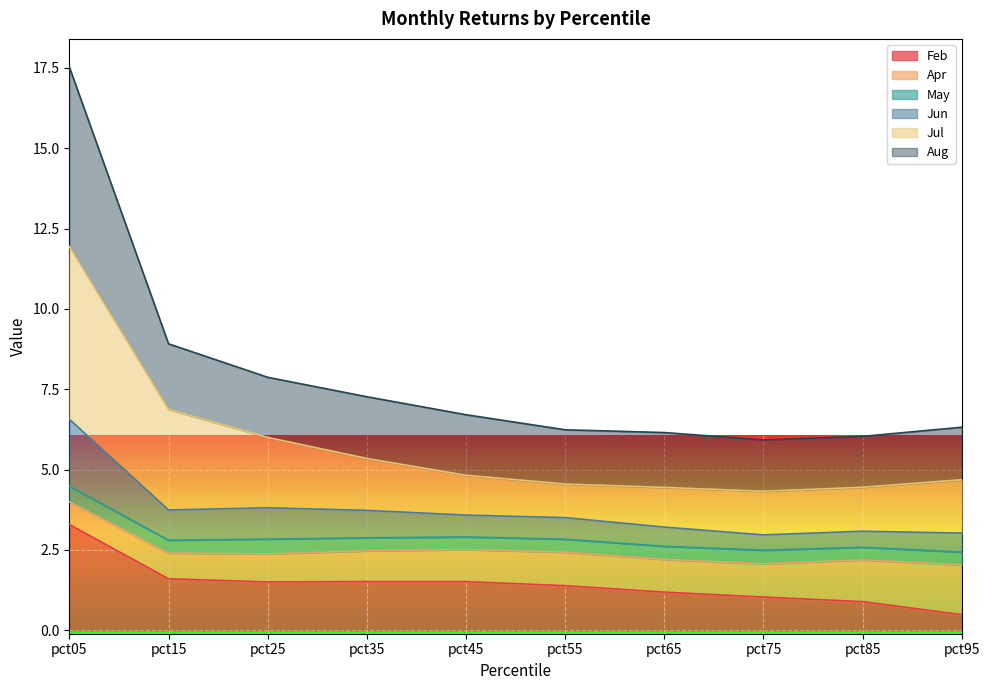

True or false: Jul and Feb cross at least once.

False